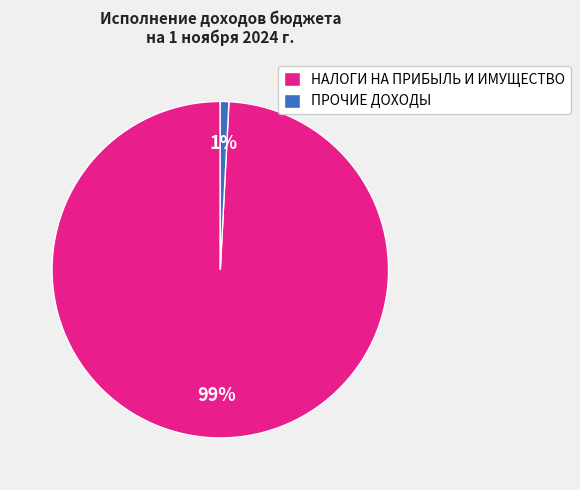

Which category accounts for the majority?

НАЛОГИ НА ПРИБЫЛЬ И ИМУЩЕСТВО